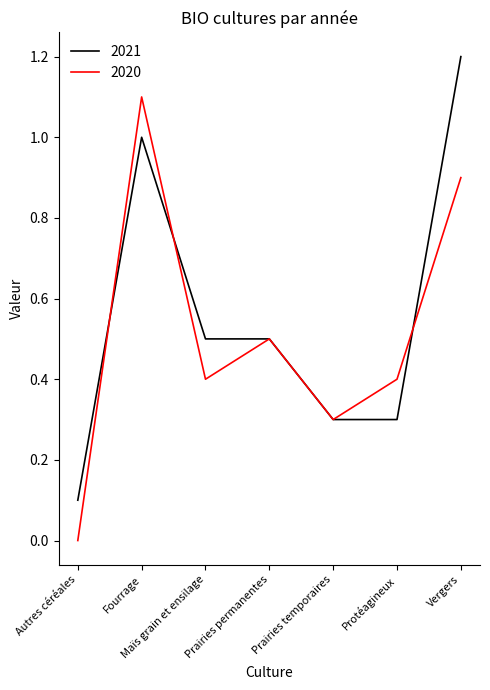

Reading left to right, list all the values displayed in this chart.

2021: 0.1	1.0	0.5	0.5	0.3	0.3	1.2
2020: 0.0	1.1	0.4	0.5	0.3	0.4	0.9